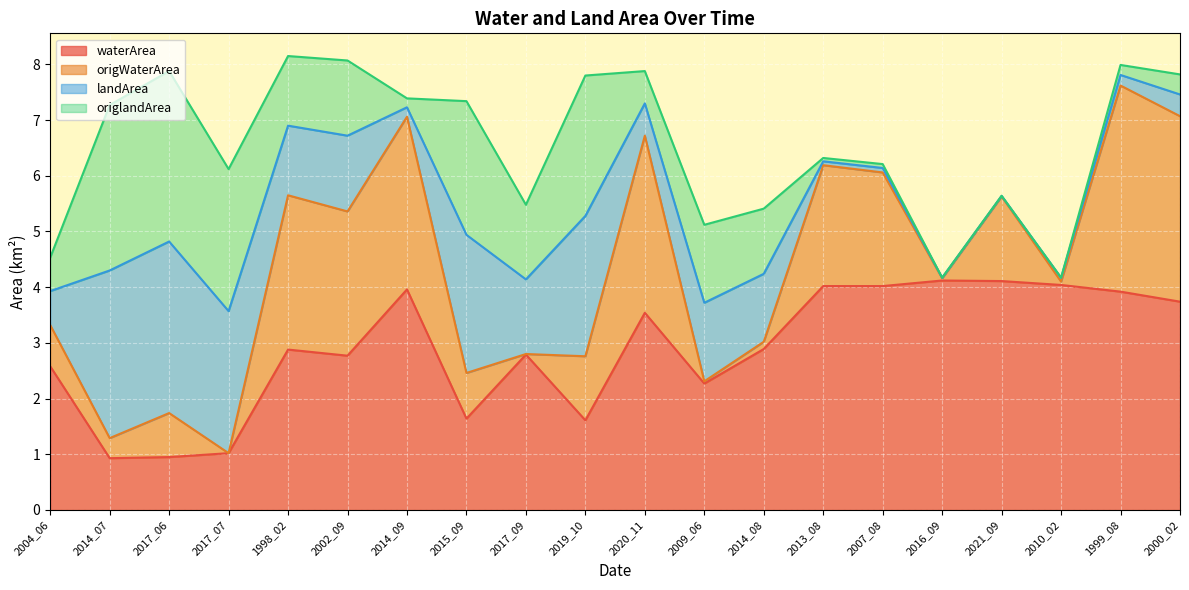

At which label does waterArea reach its peak?

2016_09